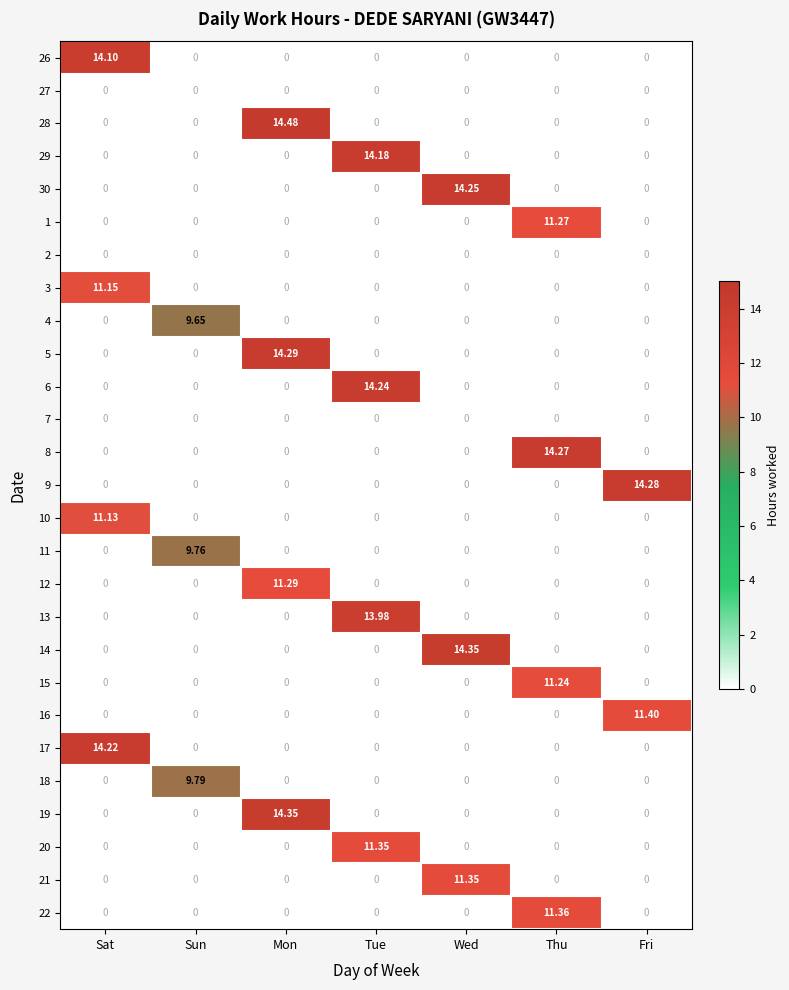

Is the value of 15 at Thu greater than the value of 17 at Mon?

Yes